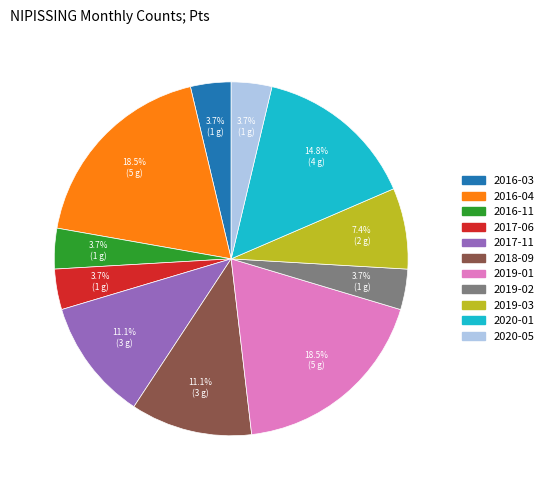

To the nearest percent, what is the difference between the largest and smallest slice percentages?

15%